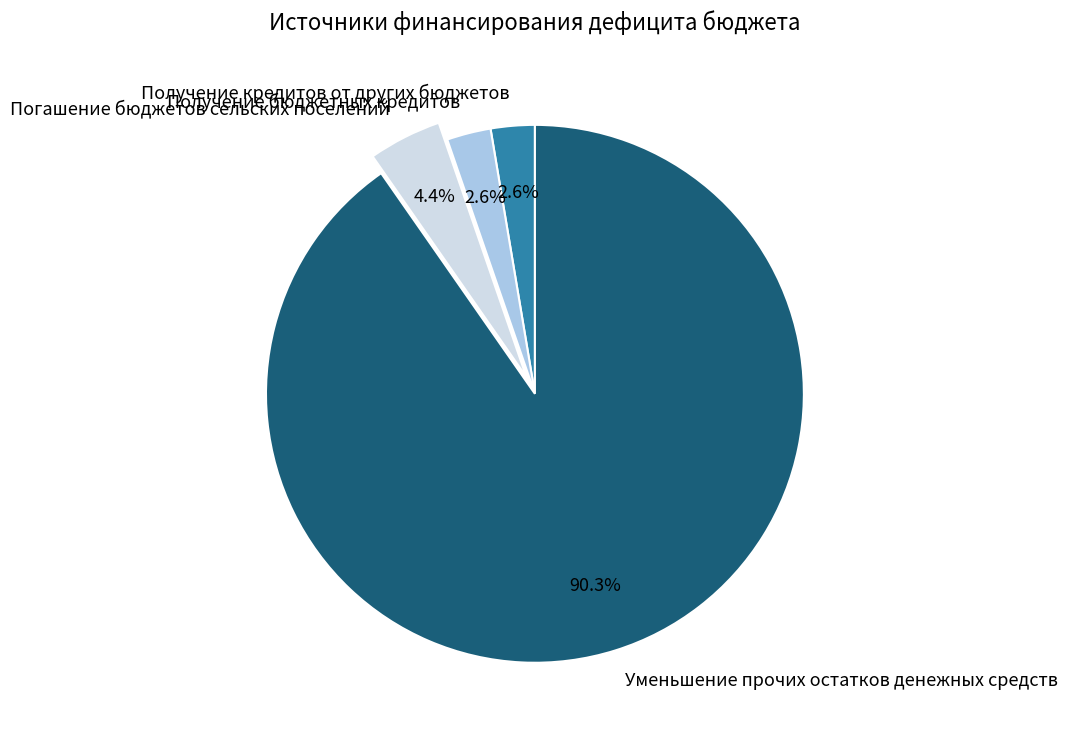

Between Уменьшение прочих остатков денежных средств and Получение бюджетных кредитов, which is larger?

Уменьшение прочих остатков денежных средств